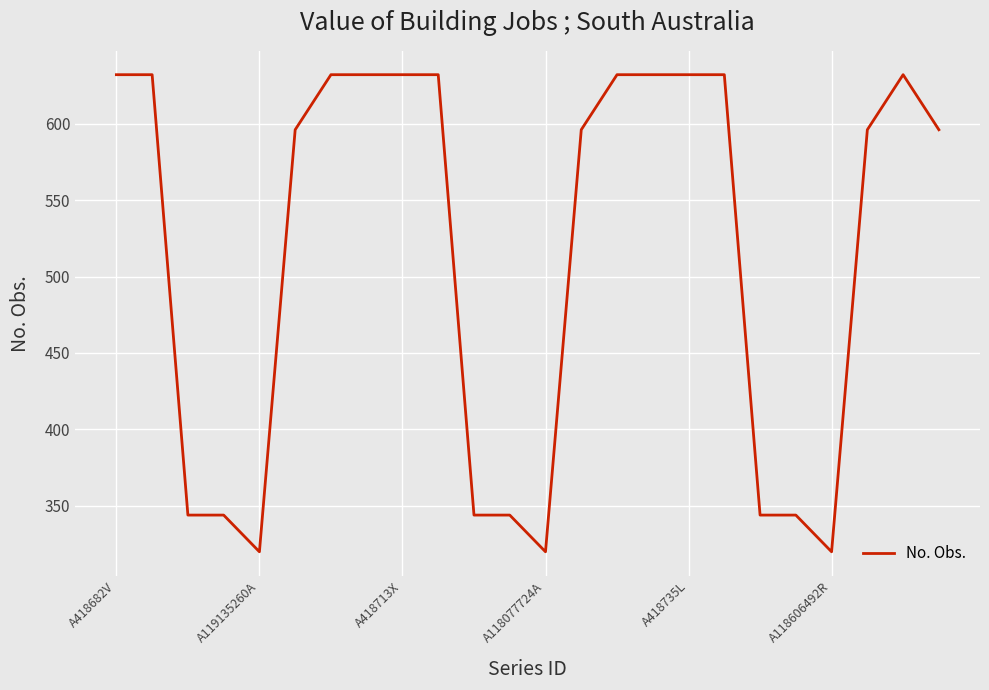

What is the maximum value shown in the chart?

632